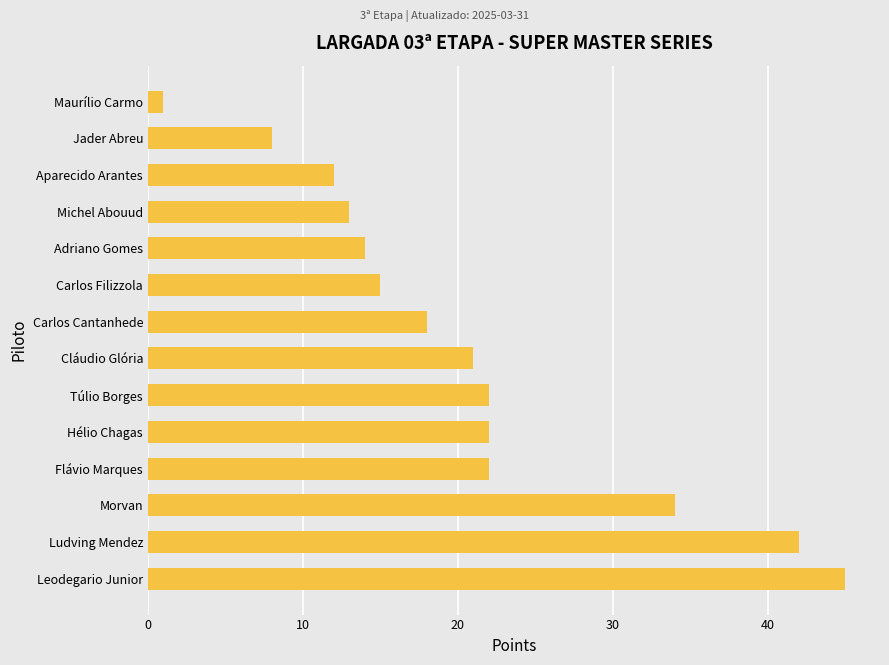

What is the sum of all values?

289